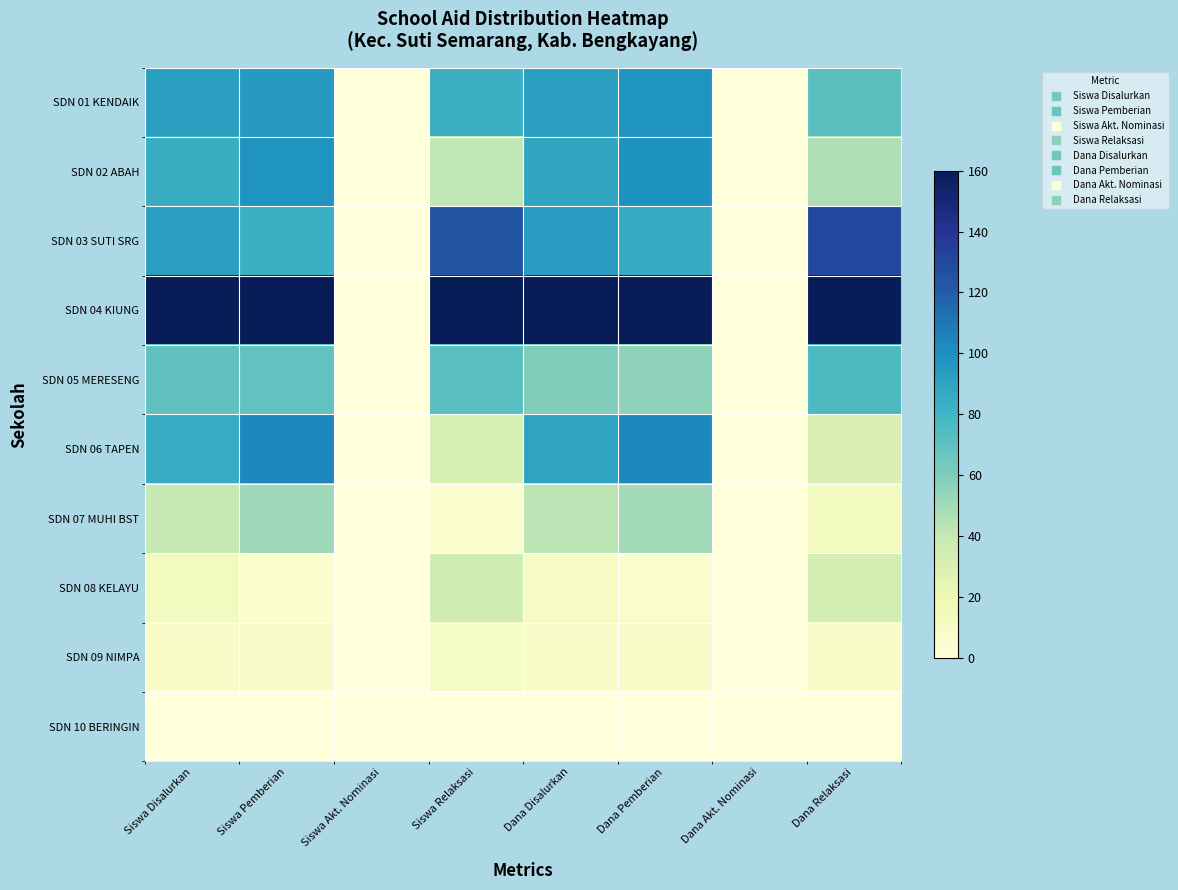

At Siswa Relaksasi, list the series in order from largest to smallest.

SDN 04 KIUNG, SDN 03 SUTI SRG, SDN 01 KENDAIK, SDN 05 MERESENG, SDN 02 ABAH, SDN 08 KELAYU, SDN 06 TAPEN, SDN 09 NIMPA, SDN 07 MUHI BST, SDN 10 BERINGIN